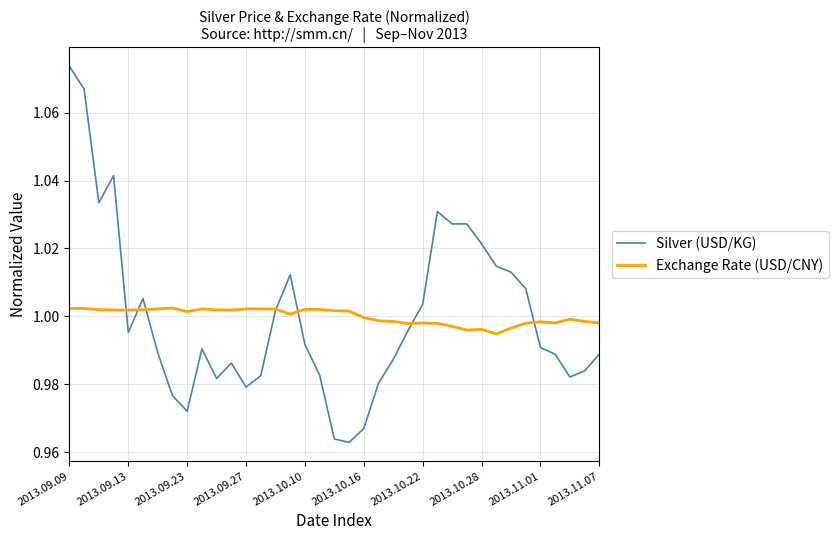

Rank the series by their maximum value, from highest to lowest.

Silver (USD/KG), Exchange Rate (USD/CNY)